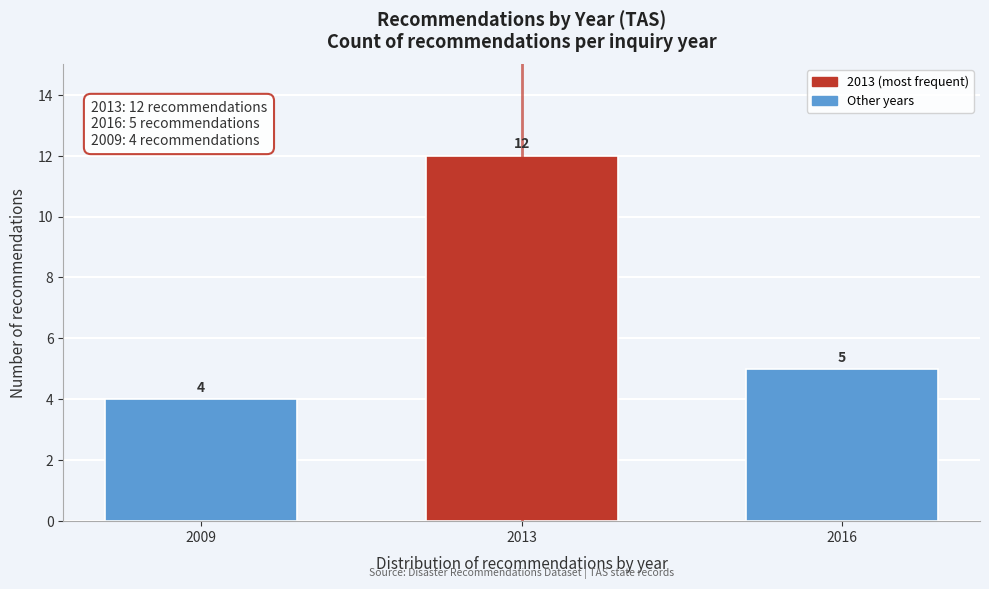

Reading right to left, list all the values displayed in this chart.

5	12	4